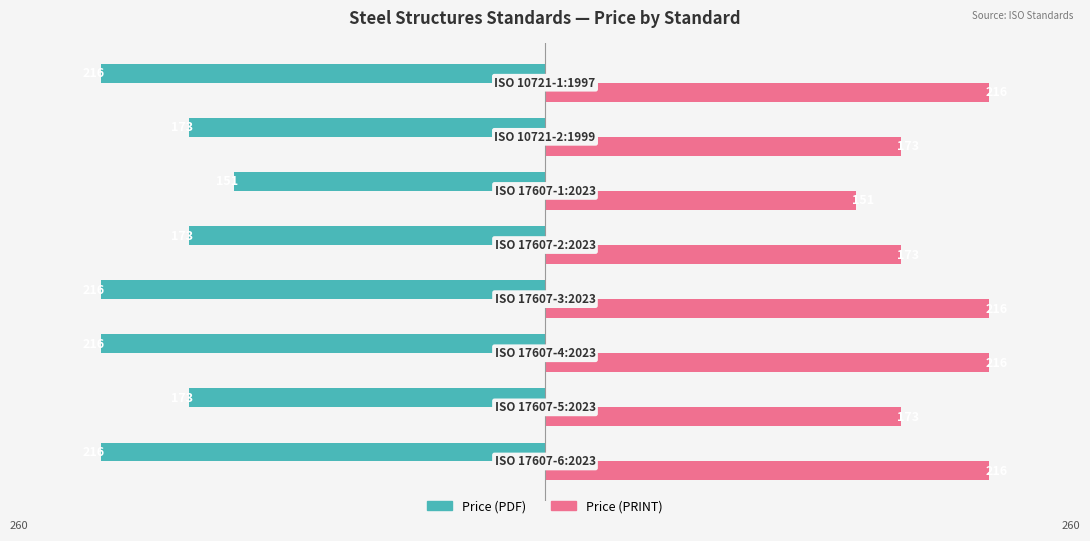

How many Price (PRINT) values are between 173 and 216?

7